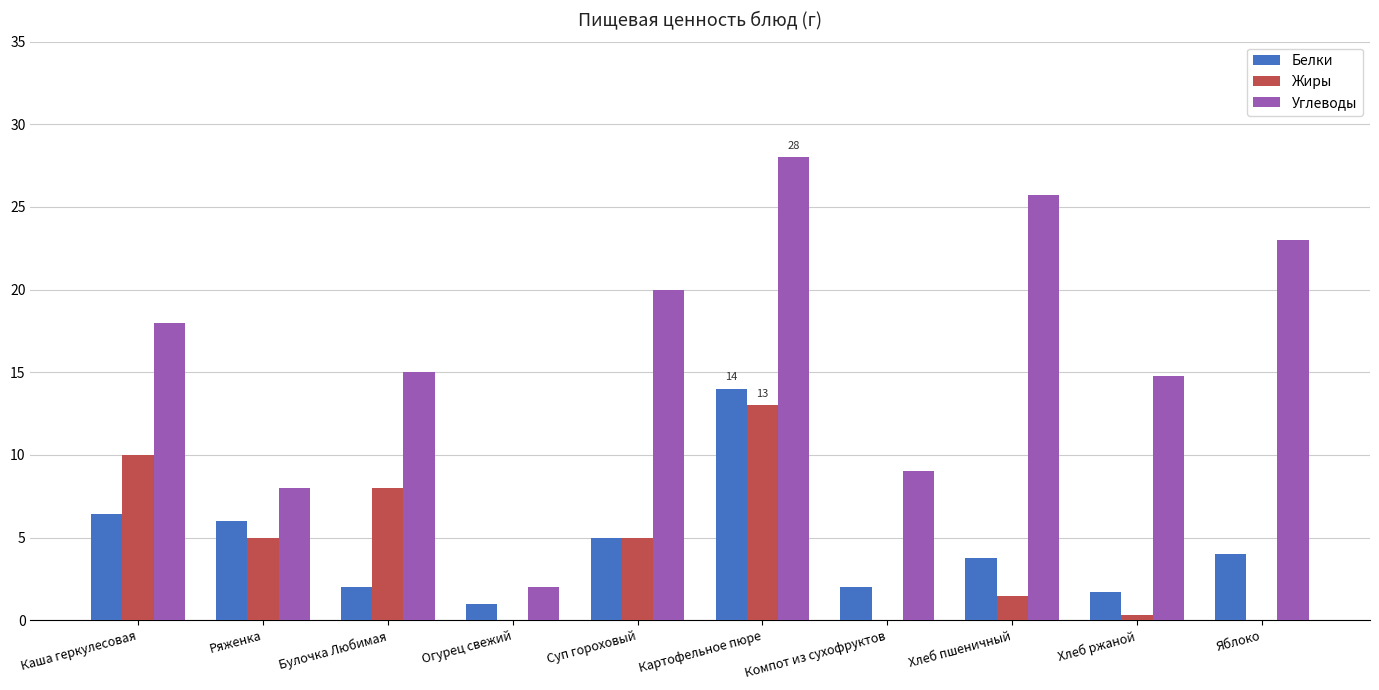

True or false: Жиры has a value of 8.4 at Огурец свежий.

False